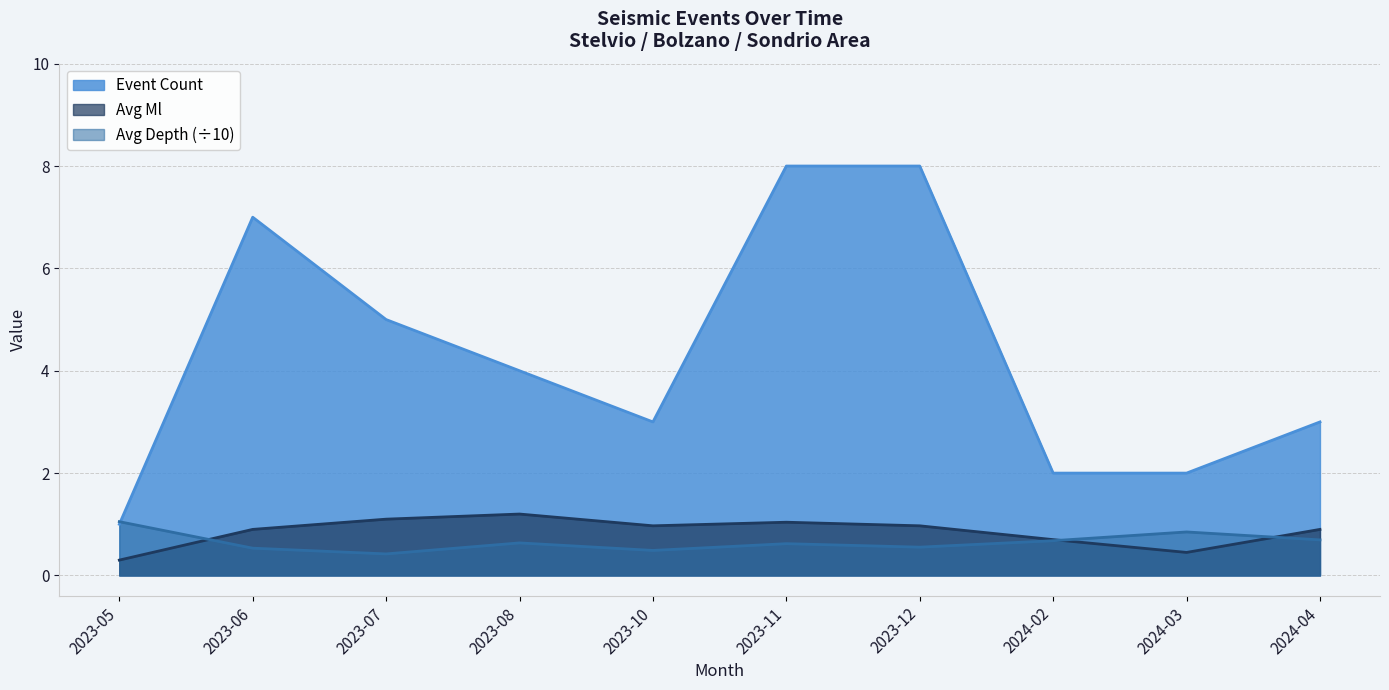

What is the maximum value for Avg Ml?

1.2